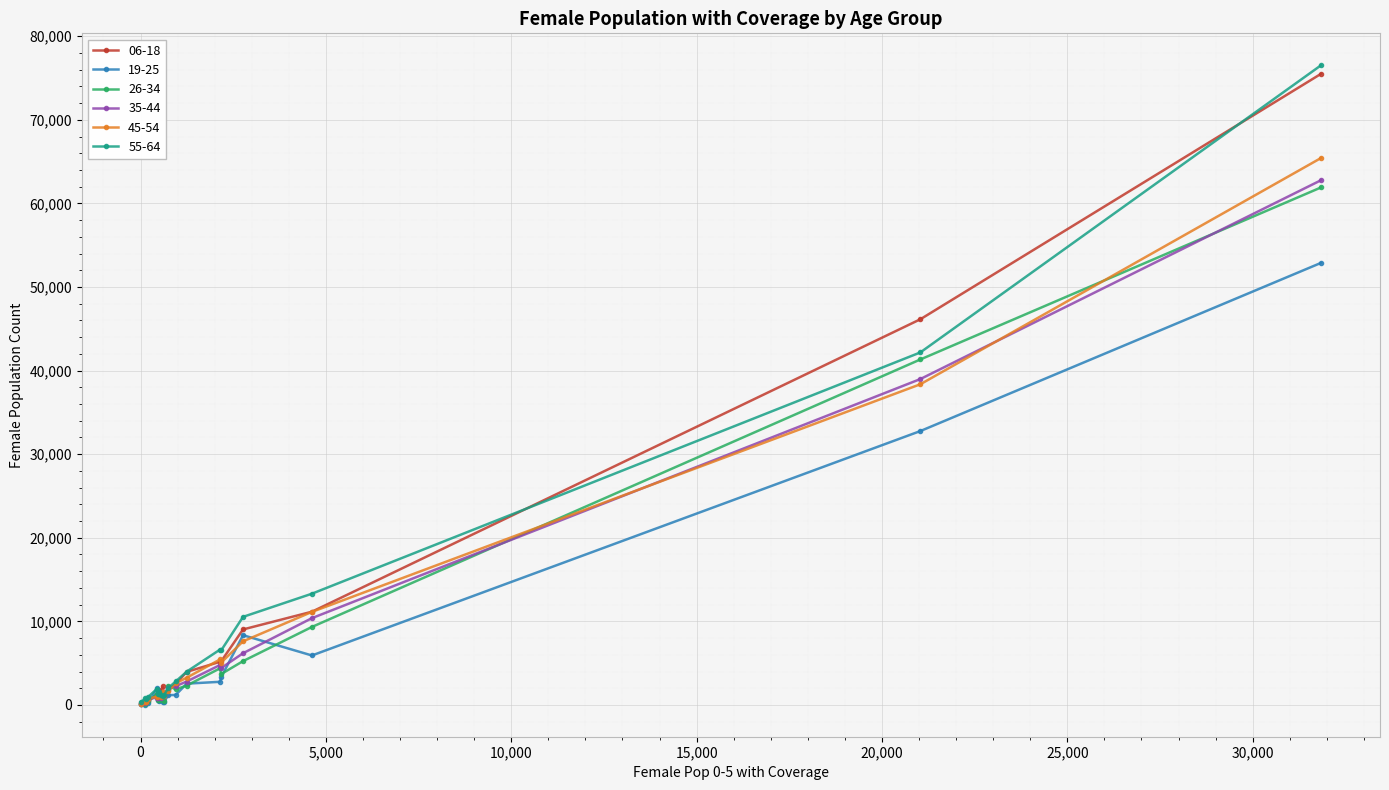

True or false: 45-54 has more than 0 points higher than both neighbors.

True